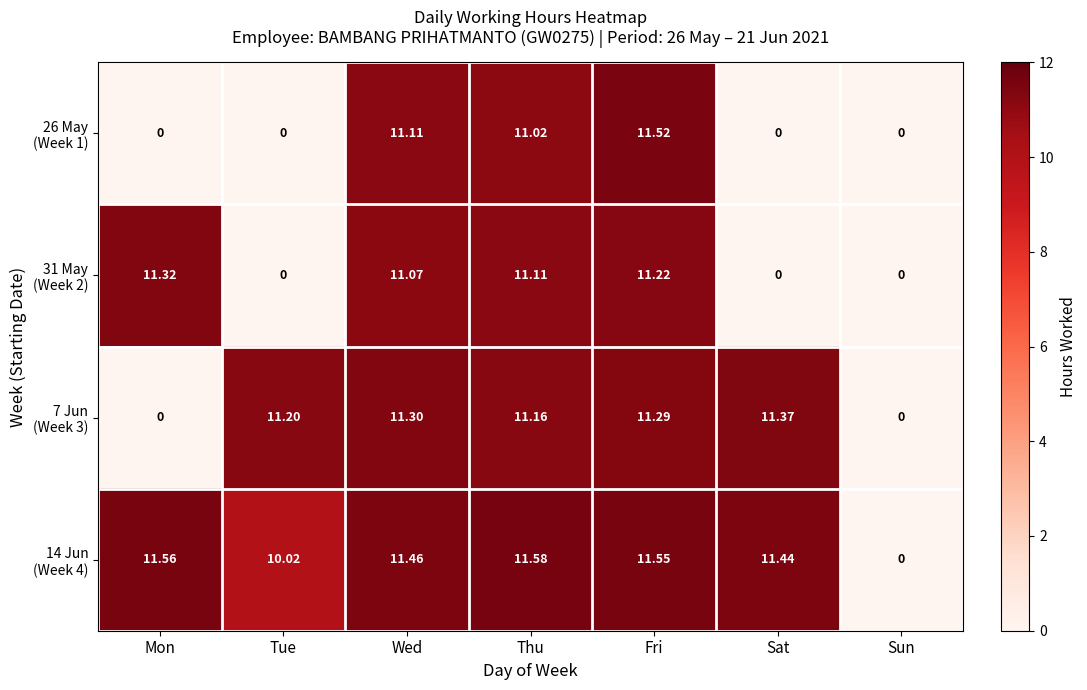

Which category has the highest value across all series?

Thu